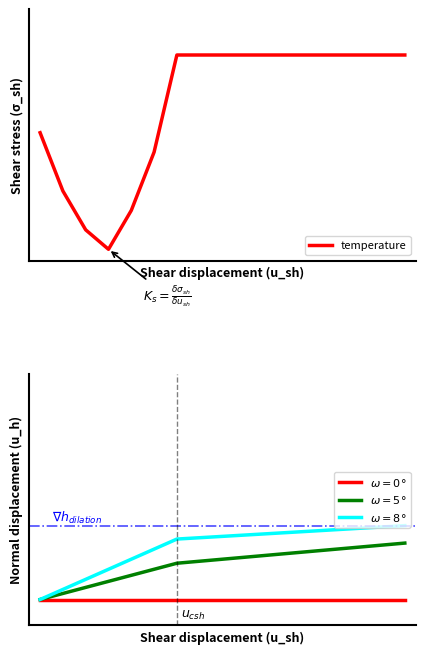

Is it true that the value at 6 is 1.5?

False